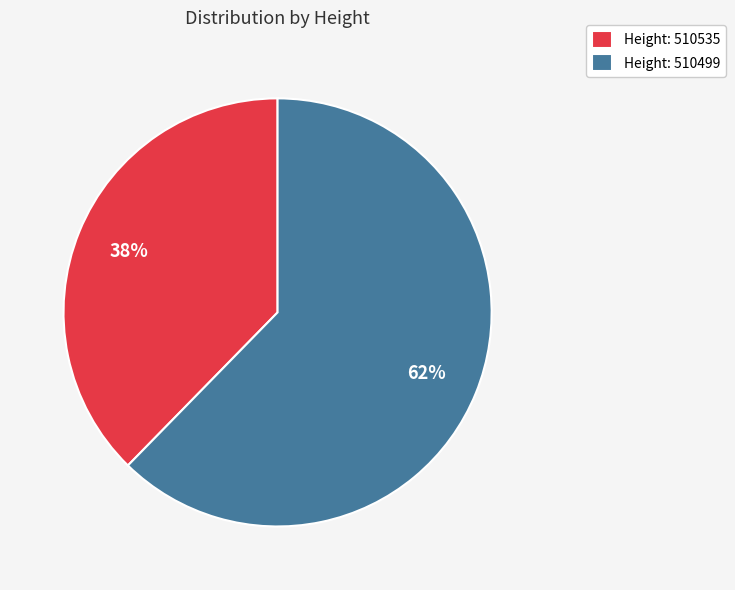

To the nearest percent, what is the combined percentage of Height: 510499 and Height: 510535?

100%